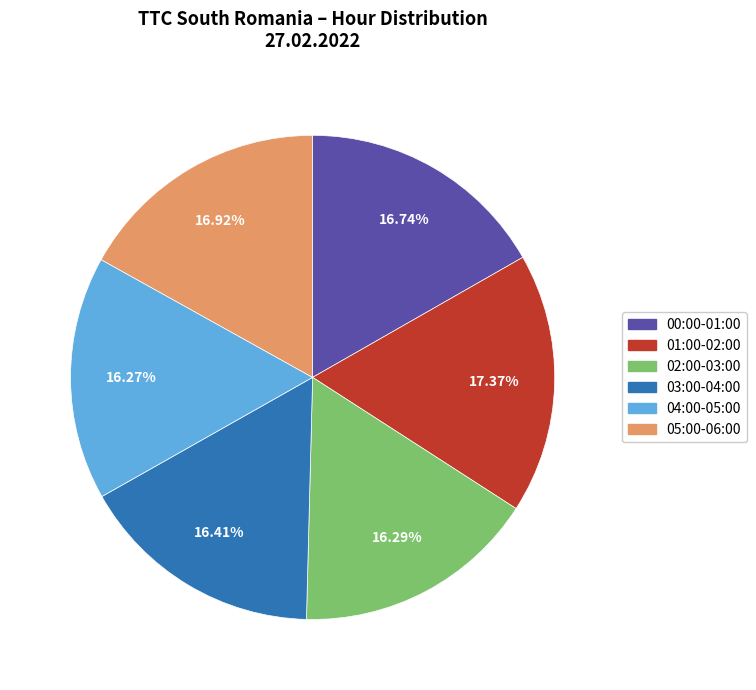

Does any single category account for the majority?

No